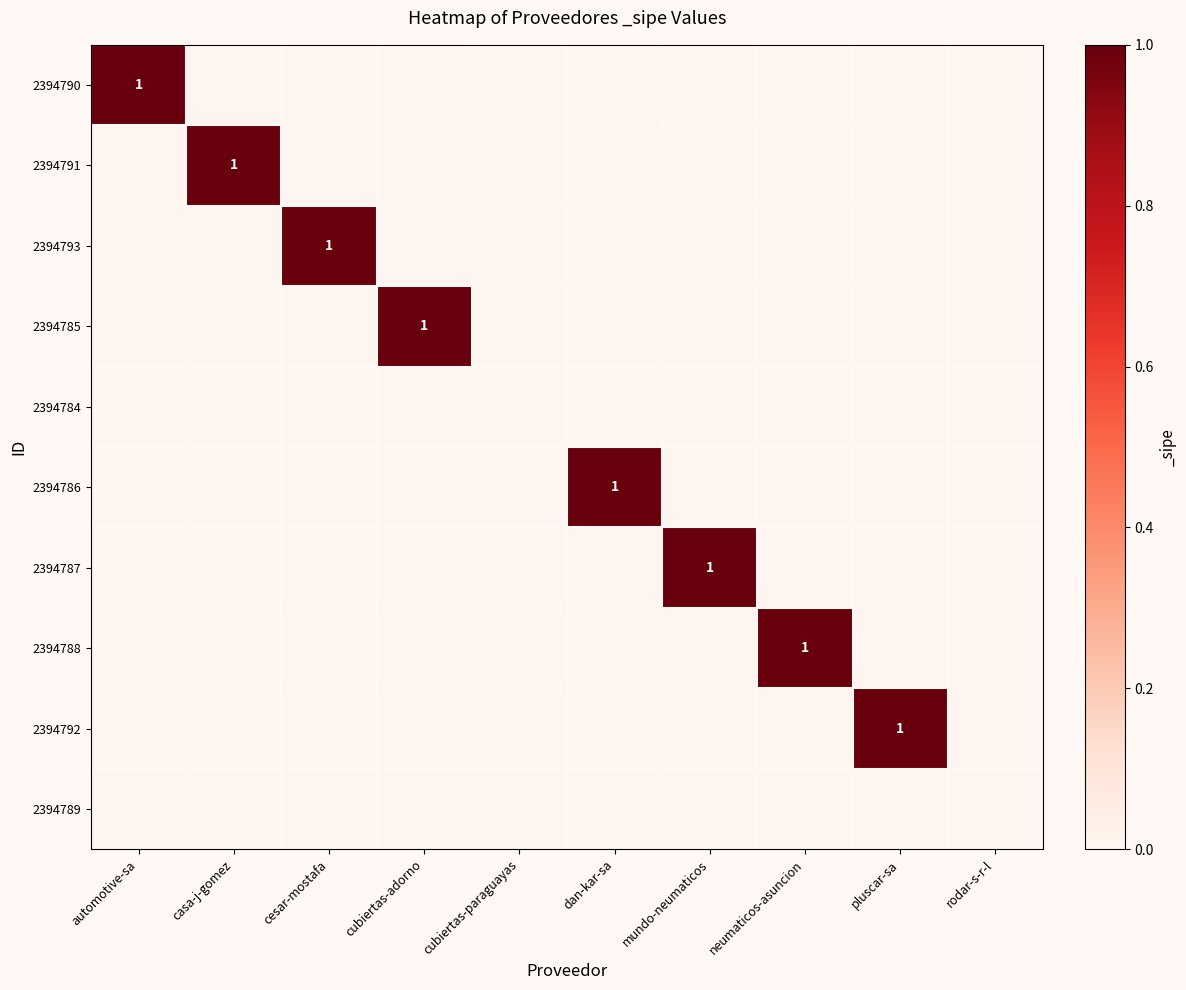

Which category has the highest value across all series?

automotive-sa